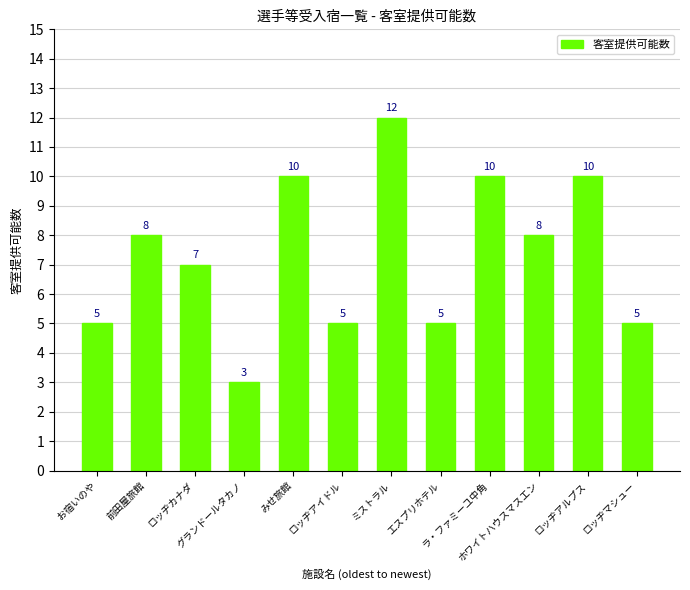

How many bars are there in total?

12